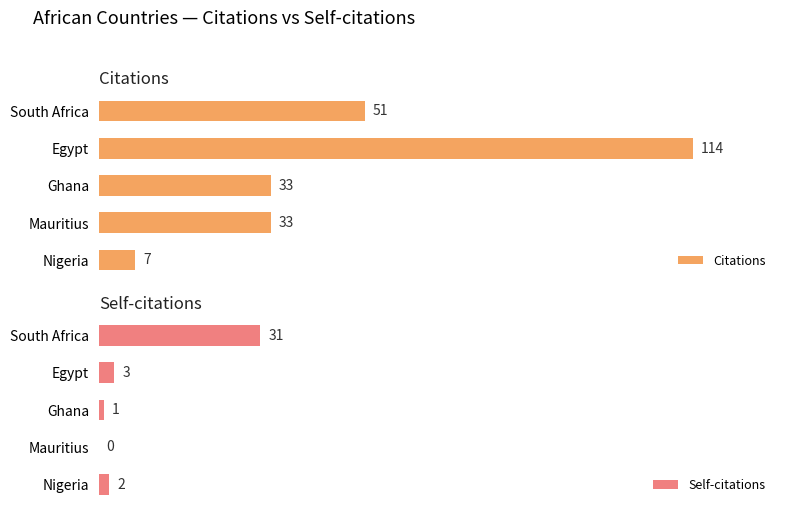

Which category has the lowest value in the Citations series?

Nigeria